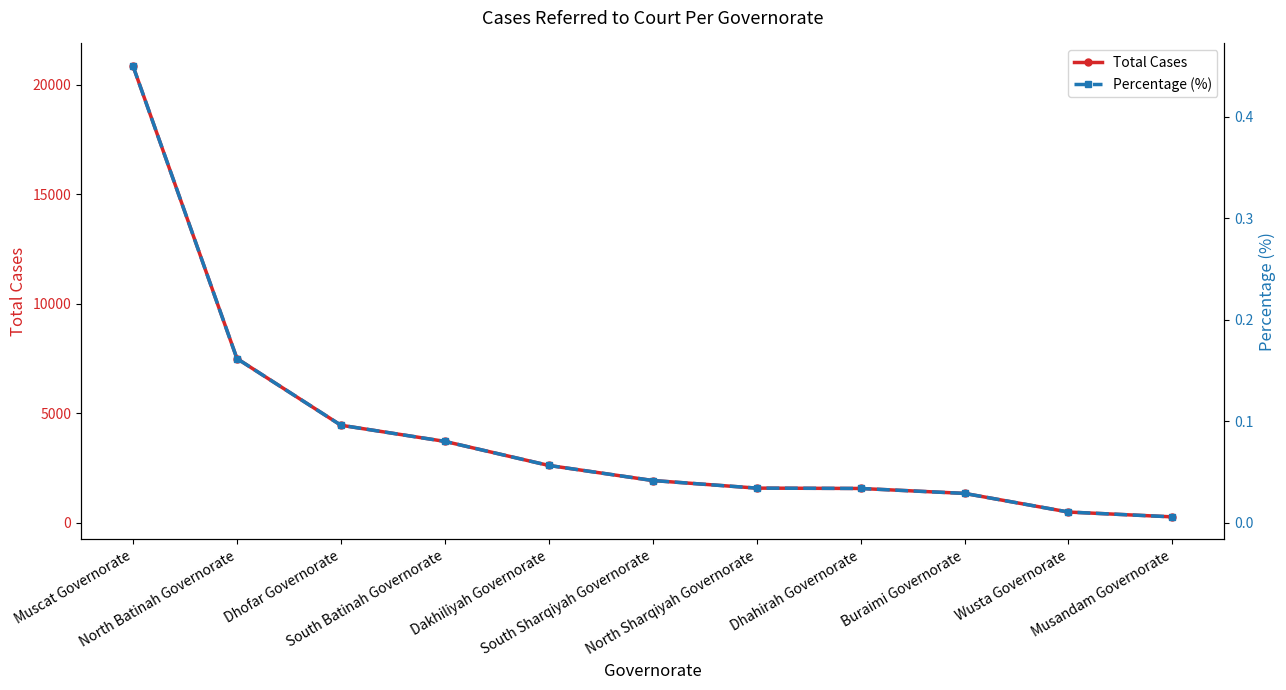

What are all the series names shown in the legend?

Total Cases, Percentage (%)